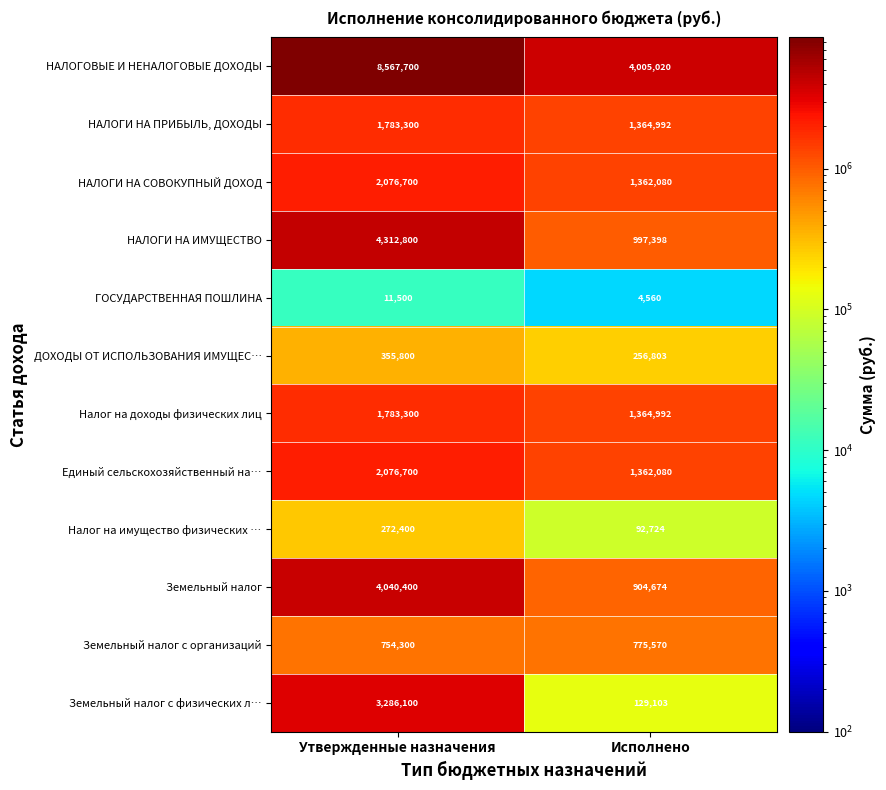

True or false: Земельный налог с физических л… has a value of 129103 at Исполнено.

True